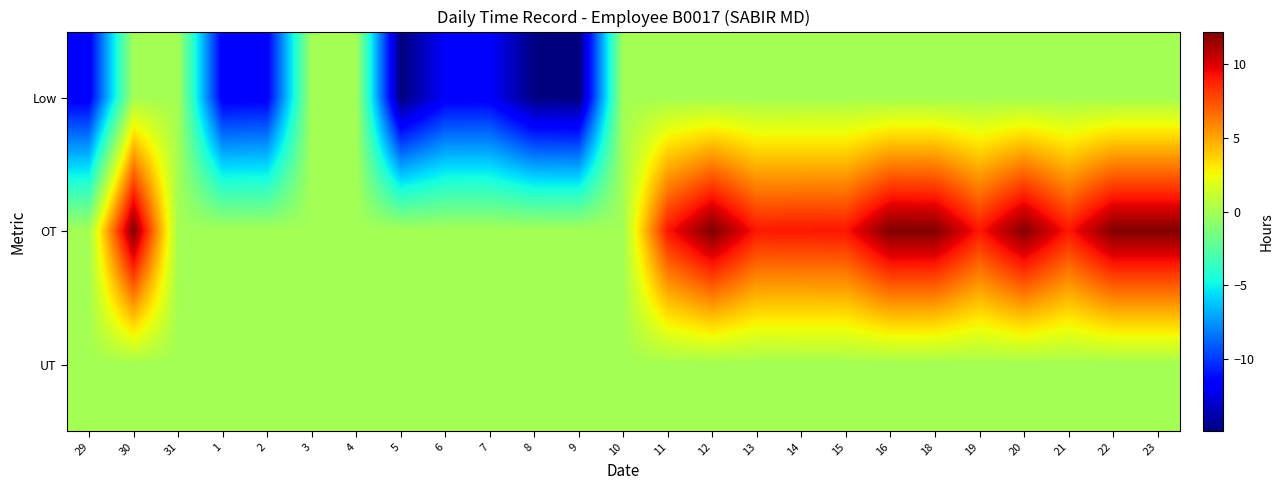

Reading left to right, list all the values displayed in this chart.

Low: 29=-11.9	30=0.0	31=0.0	1=-11.9	2=-11.8	3=0.0	4=0.0	5=-14.9	6=-11.8	7=-11.8	8=-14.8	9=-14.9	10=0.0	11=0.0	12=0.0	13=0.0	14=0.0	15=0.0	16=0.0	18=0.0	19=0.0	20=0.0	21=0.0	22=0.0	23=0.0
OT: 29=0.0	30=12.2	31=0.0	1=0.0	2=0.0	3=0.0	4=0.0	5=0.0	6=0.0	7=0.0	8=0.0	9=0.0	10=0.0	11=9.1	12=12.2	13=9.1	14=9.1	15=9.1	16=12.2	18=12.1	19=9.1	20=12.1	21=9.1	22=12.1	23=12.1
UT: 29=0.0	30=0.0	31=0.0	1=0.0	2=0.0	3=0.0	4=0.0	5=0.0	6=0.0	7=0.0	8=0.0	9=0.0	10=0.0	11=0.0	12=0.0	13=0.0	14=0.0	15=0.0	16=0.0	18=0.0	19=0.0	20=0.0	21=0.0	22=0.0	23=0.0